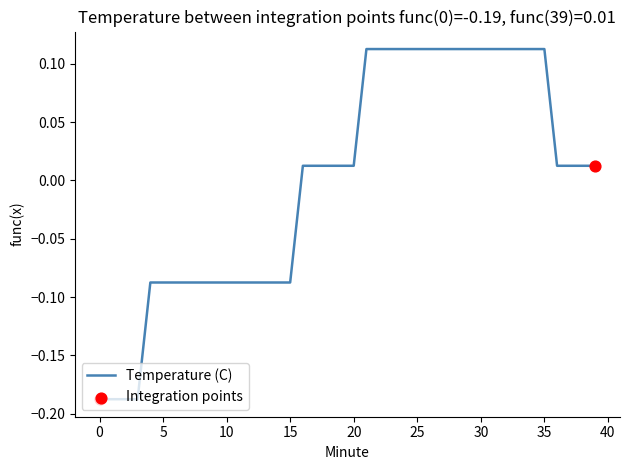

What is the difference between the maximum and minimum values?

0.3